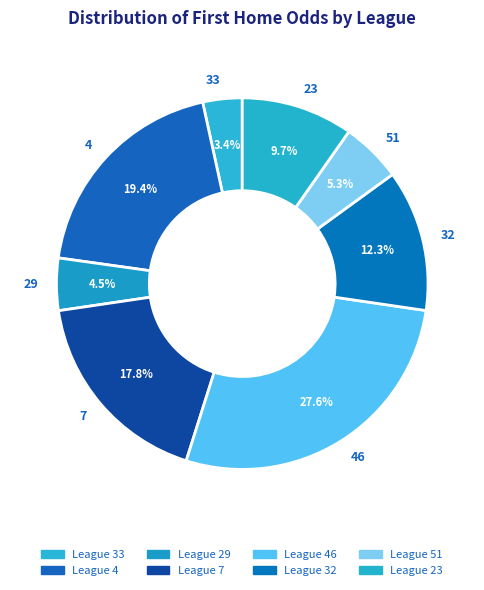

Count the number of slices in the pie.

8